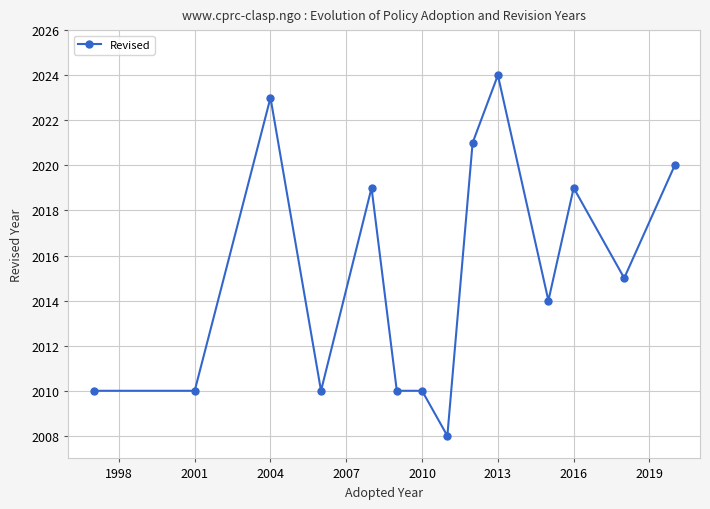

True or false: there are more than 1 points higher than both neighbors.

True